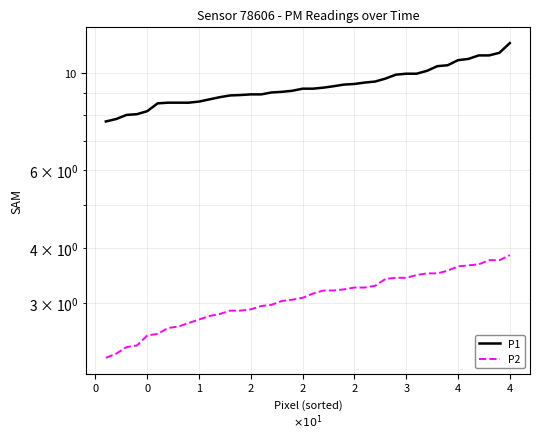

The P1 series shows 17.5 at 32. True or false?

False